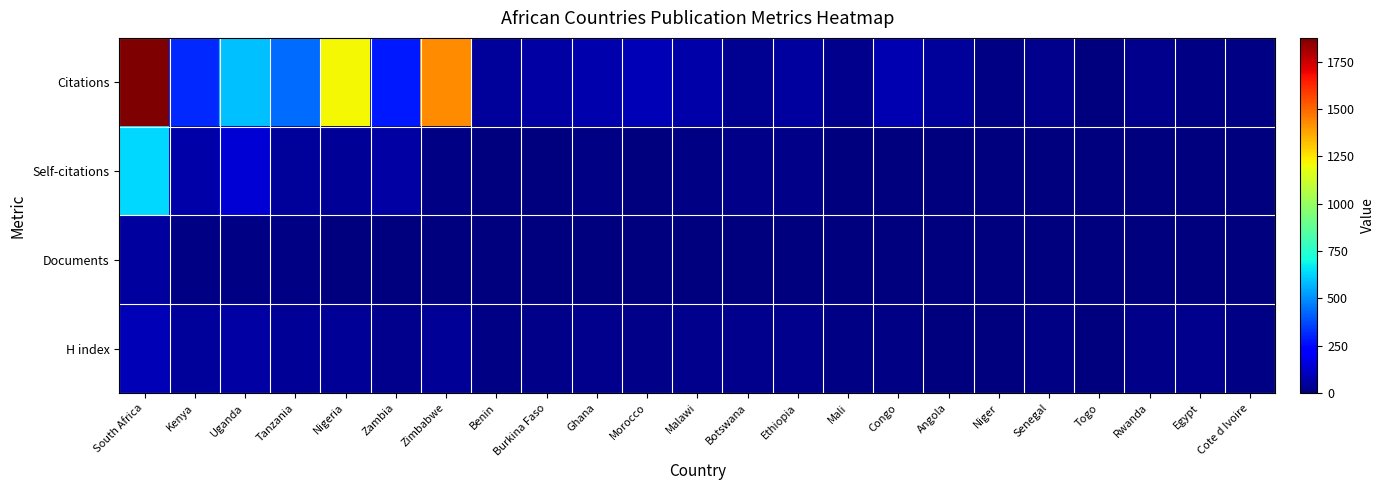

Reading left to right, what are all the values shown in this chart?

Citations: South Africa=1876	Kenya=312	Uganda=590	Tanzania=436	Nigeria=1210	Zambia=281	Zimbabwe=1427	Benin=47	Burkina Faso=63	Ghana=79	Morocco=88	Malawi=71	Botswana=35	Ethiopia=56	Mali=28	Congo=87	Angola=51	Niger=14	Senegal=28	Togo=7	Rwanda=23	Egypt=13	Cote d Ivoire=12
Self-citations: South Africa=632	Kenya=70	Uganda=143	Tanzania=49	Nigeria=40	Zambia=61	Zimbabwe=11	Benin=0	Burkina Faso=3	Ghana=13	Morocco=4	Malawi=11	Botswana=18	Ethiopia=20	Mali=0	Congo=6	Angola=2	Niger=0	Senegal=2	Togo=0	Rwanda=6	Egypt=5	Cote d Ivoire=0
Documents: South Africa=56	Kenya=10	Uganda=10	Tanzania=8	Nigeria=7	Zambia=7	Zimbabwe=5	Benin=4	Burkina Faso=4	Ghana=4	Morocco=4	Malawi=4	Botswana=3	Ethiopia=3	Mali=2	Congo=2	Angola=2	Niger=2	Senegal=2	Togo=1	Rwanda=1	Egypt=1	Cote d Ivoire=1
H index: South Africa=89	Kenya=48	Uganda=59	Tanzania=42	Nigeria=40	Zambia=26	Zimbabwe=37	Benin=9	Burkina Faso=16	Ghana=28	Morocco=20	Malawi=28	Botswana=29	Ethiopia=23	Mali=12	Congo=12	Angola=5	Niger=5	Senegal=13	Togo=7	Rwanda=21	Egypt=29	Cote d Ivoire=8